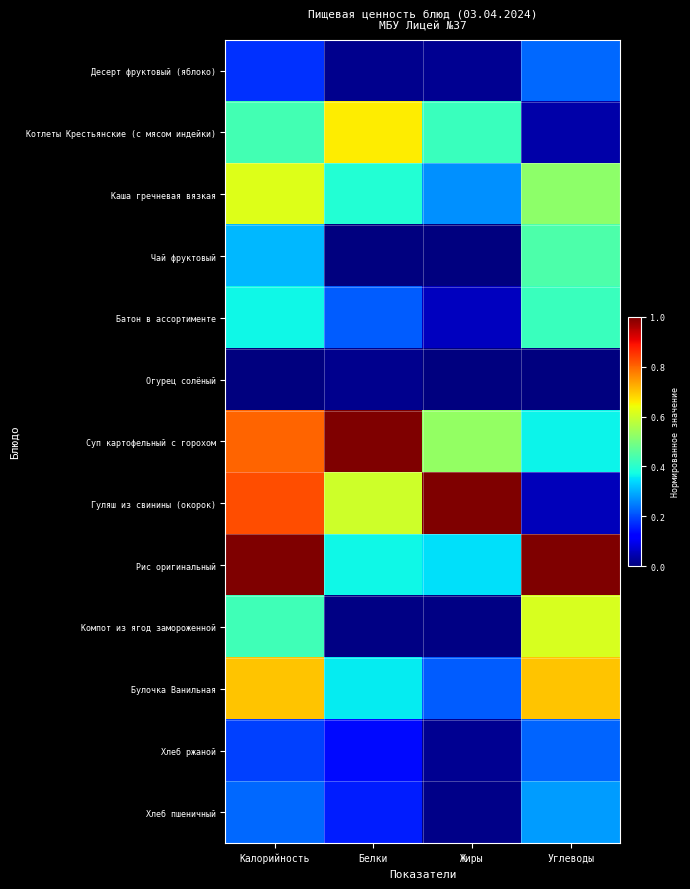

What is the spread (max minus min) of values at Жиры?

1.0